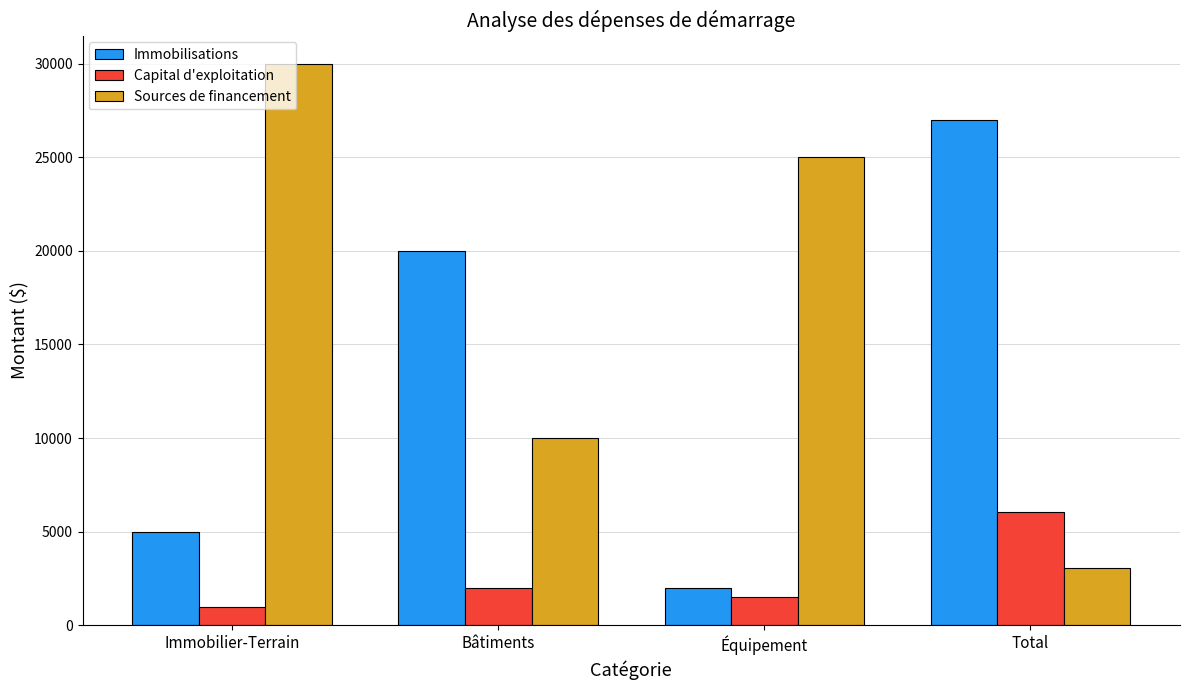

Which label corresponds to the smallest value in the chart?

Immobilier-Terrain